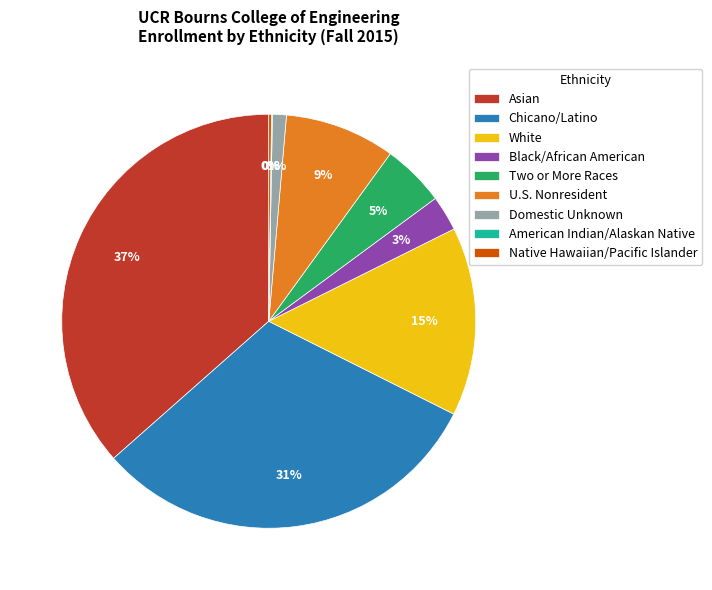

Between White and Chicano/Latino, which is larger?

Chicano/Latino